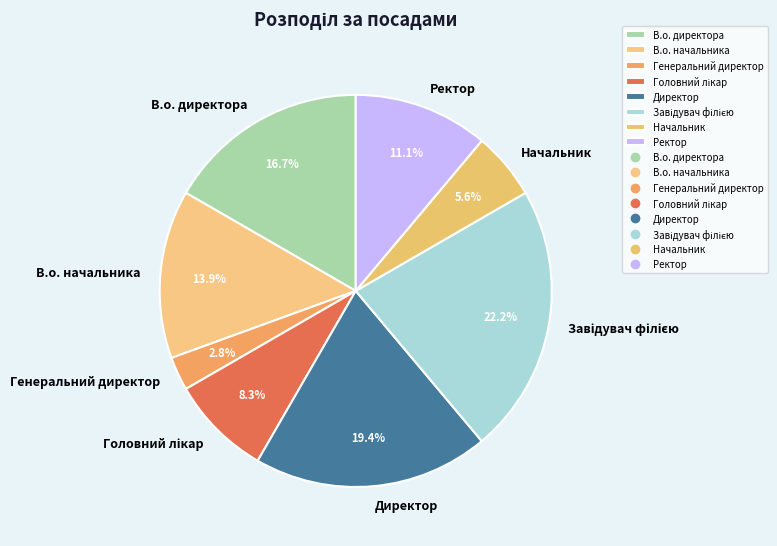

Combined, do В.о. начальника and Ректор account for over 50%?

No